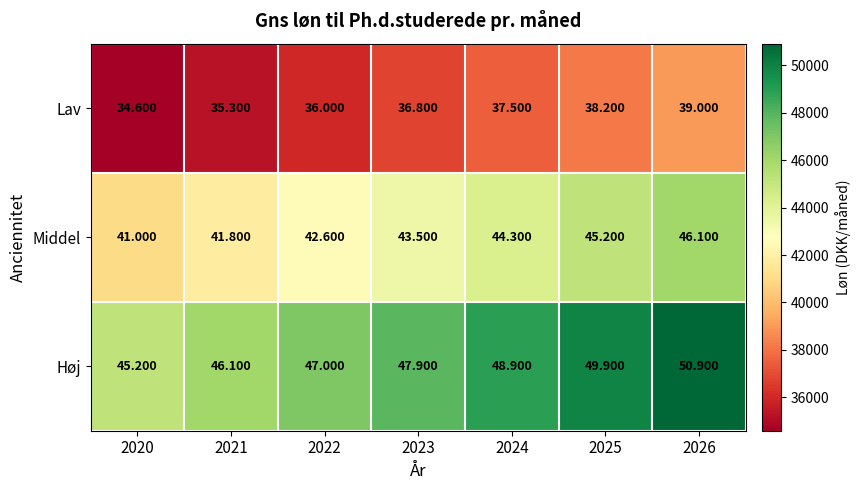

Which series changed the most between 2025 and 2026?

Høj